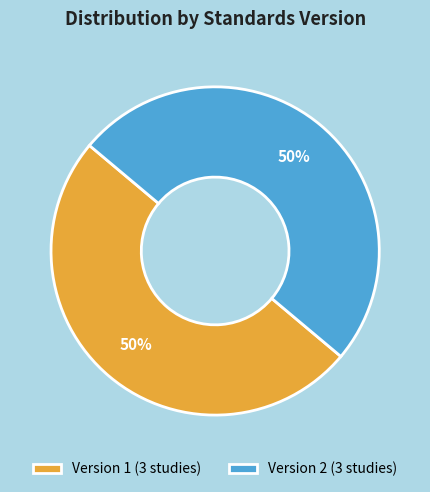

To the nearest percent, what portion does Version 1 (3 studies) represent?

50%